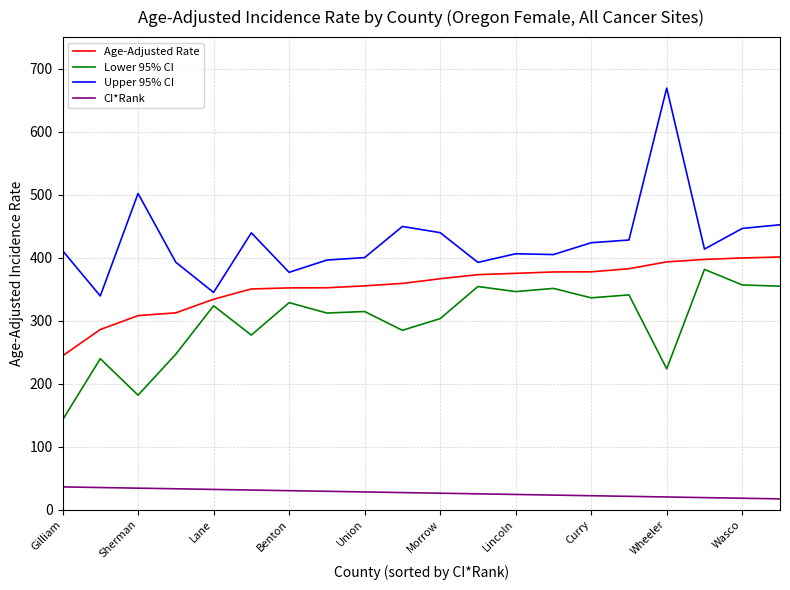

How many lines are shown in the chart?

4